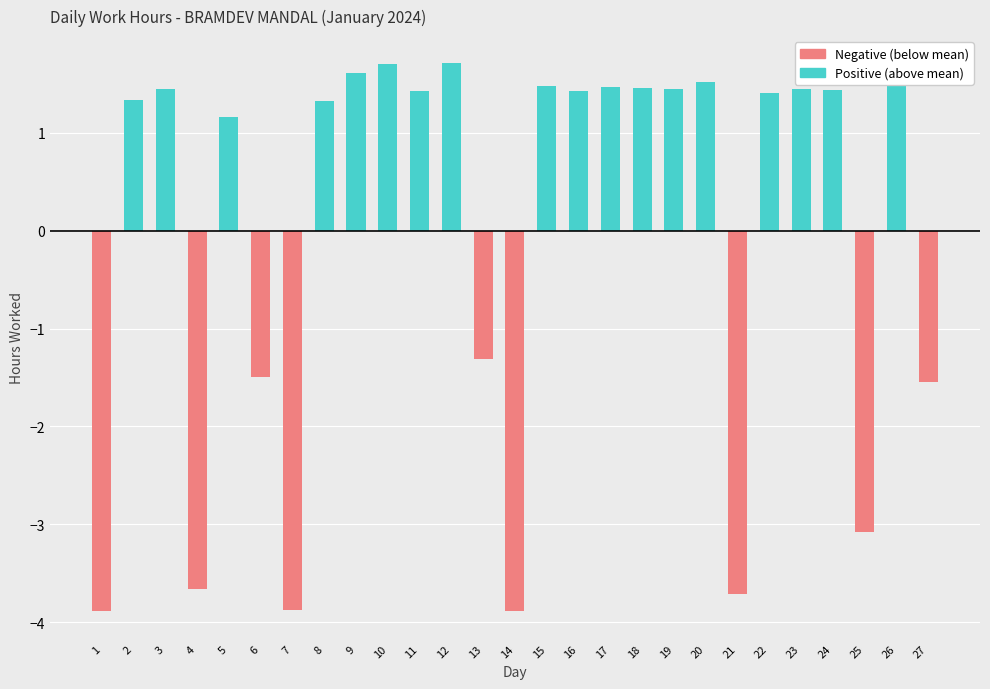

True or false: Positive has a value of 2.0 at 5.

False